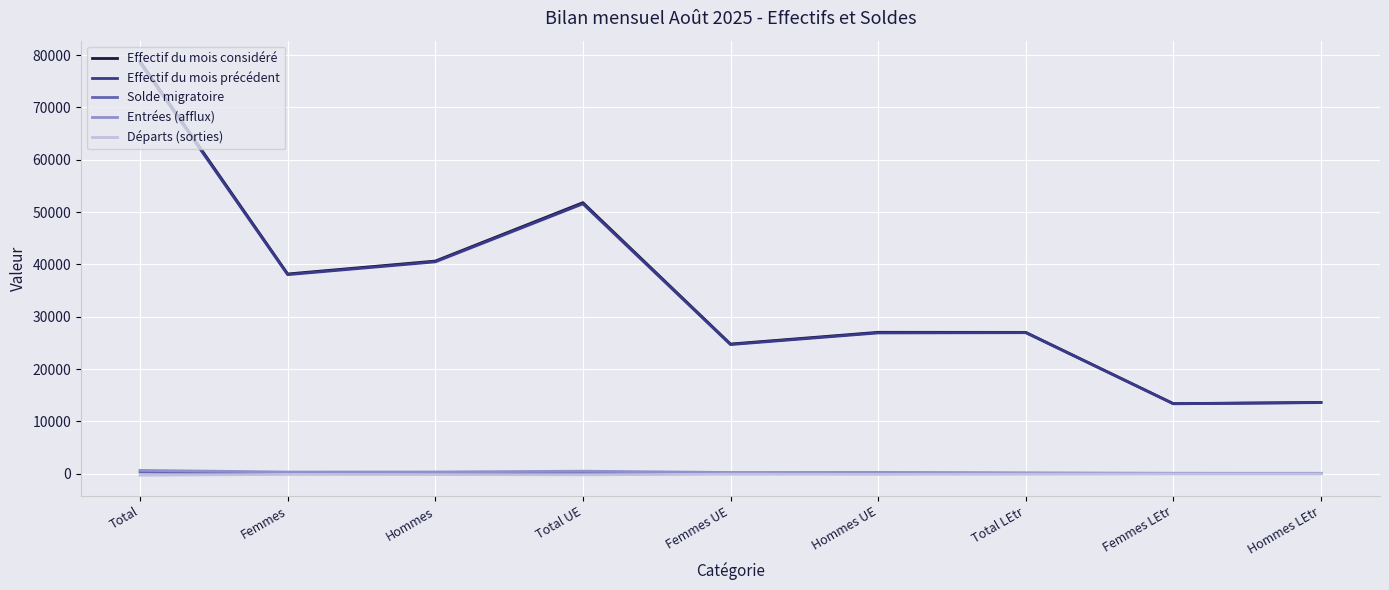

At which label does Effectif du mois précédent reach its peak?

Total